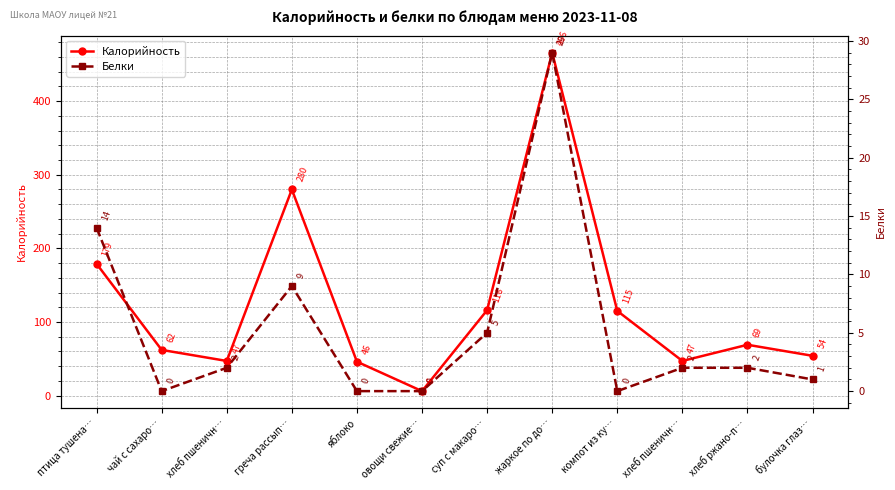

True or false: Белки has more than 2 interior local peaks.

False